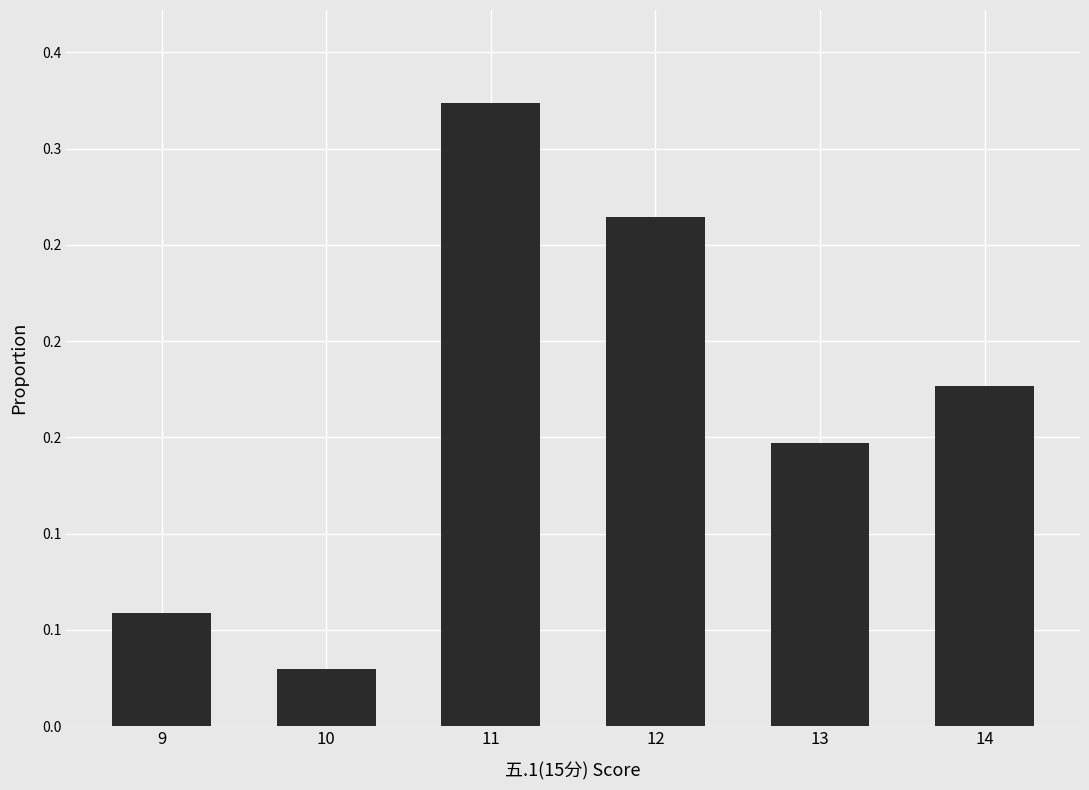

What is the value of the 4th bar from the left?

0.3